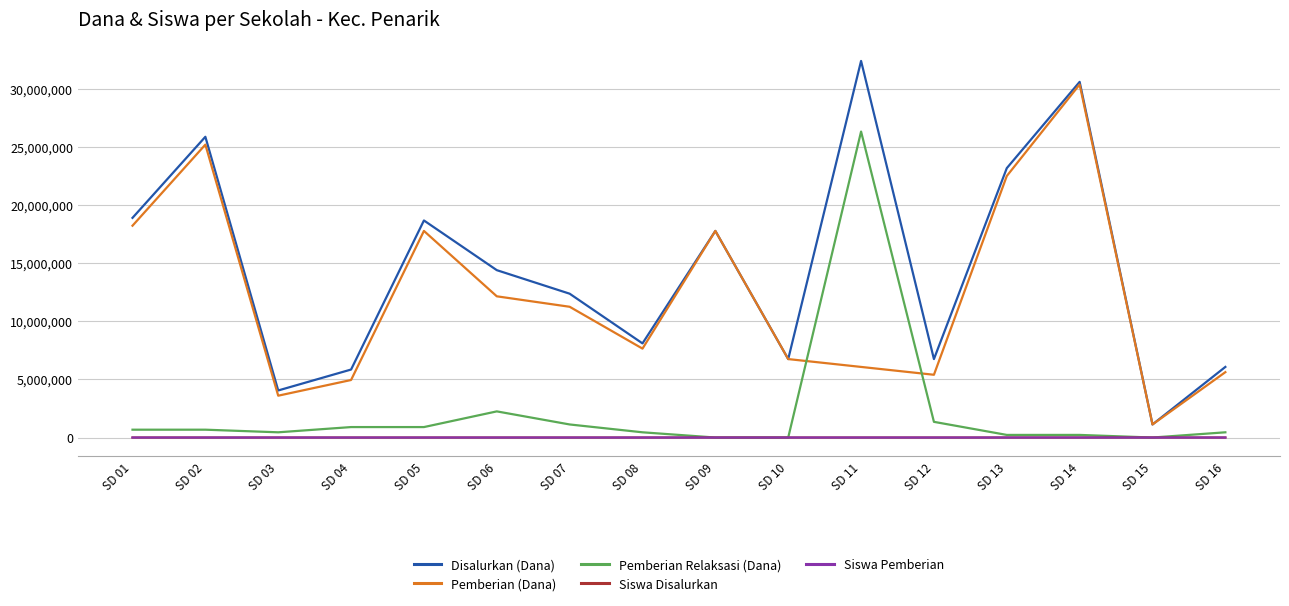

Which series changed the most between SD 02 and SD 05?

Pemberian (Dana)